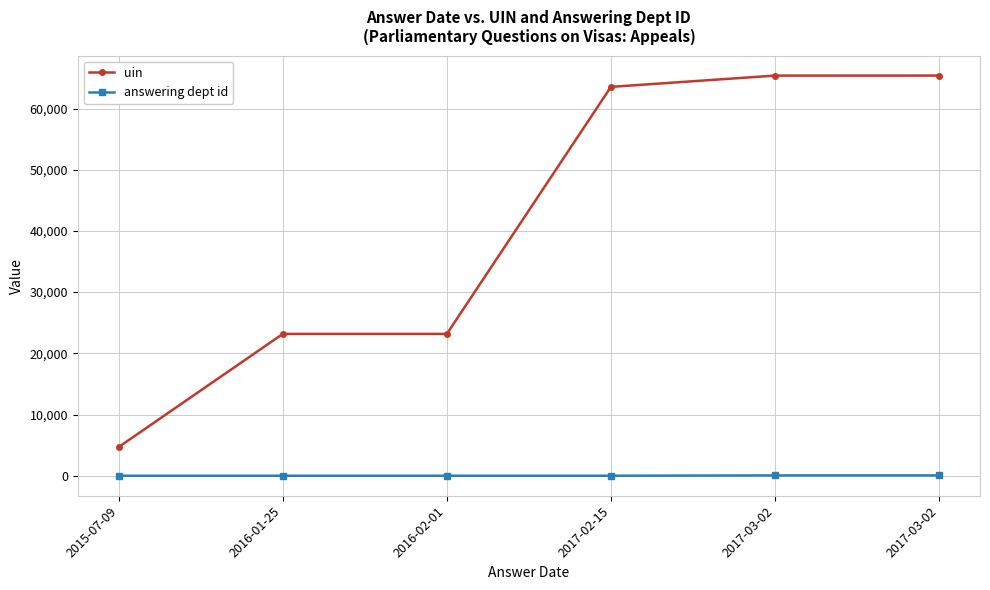

At which label does answering dept id reach its peak?

2017-03-02